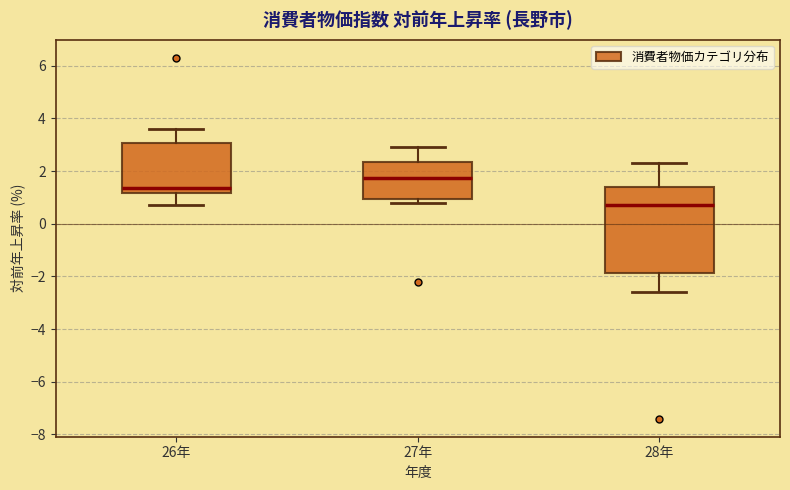

Where is the upper edge of the box for 27年 on the y-axis? The values are not printed on the chart, so give them approximately, as read against the axis.

2.4